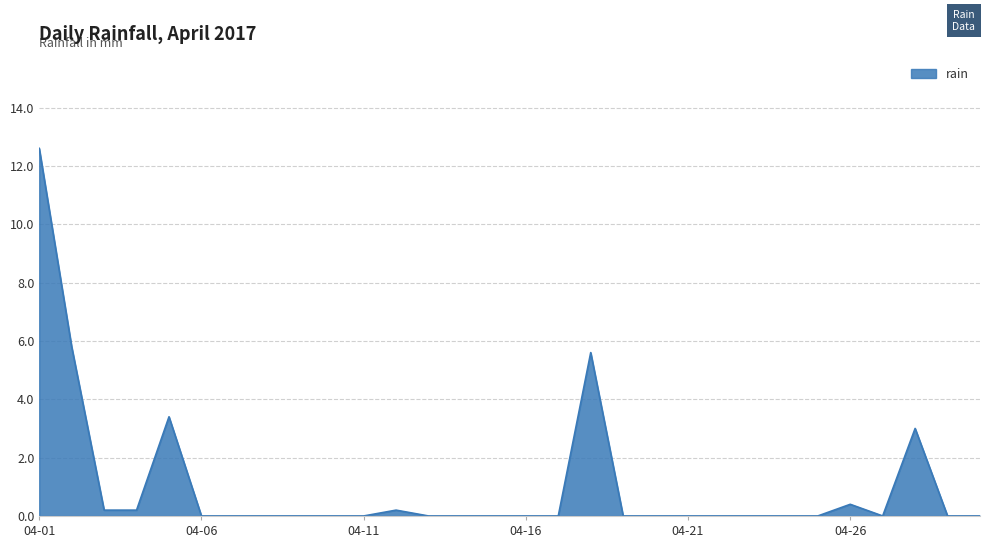

What is the maximum value shown in the chart?

12.6